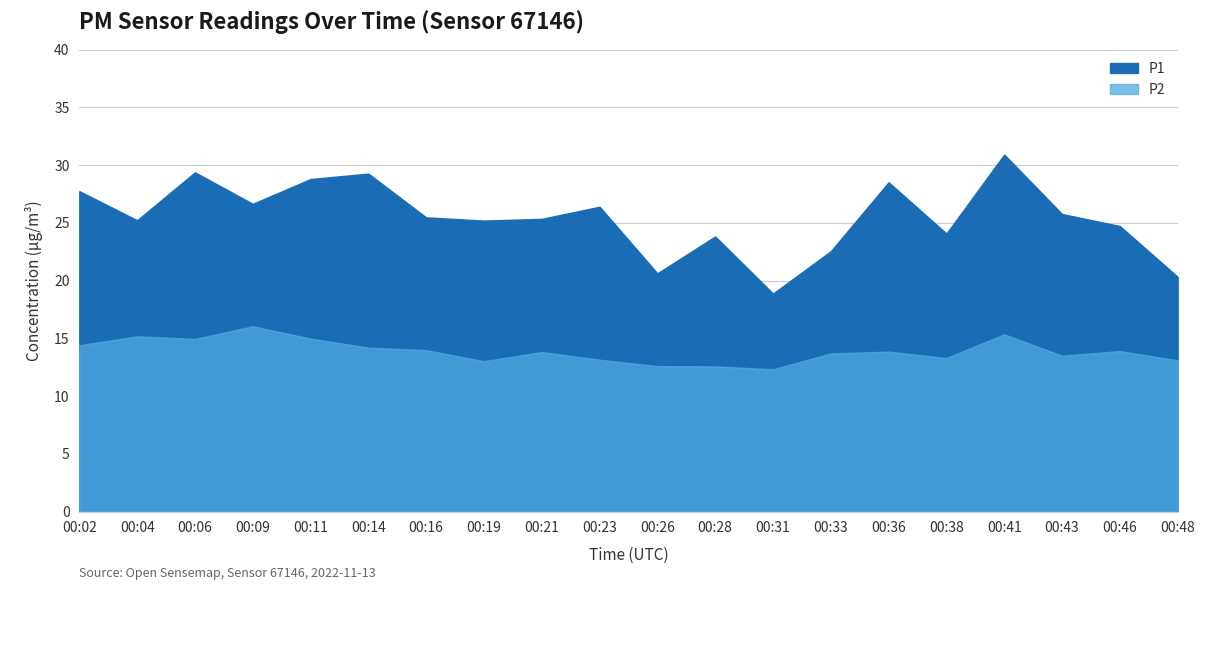

At how many categories does at least one series exceed 13?

20